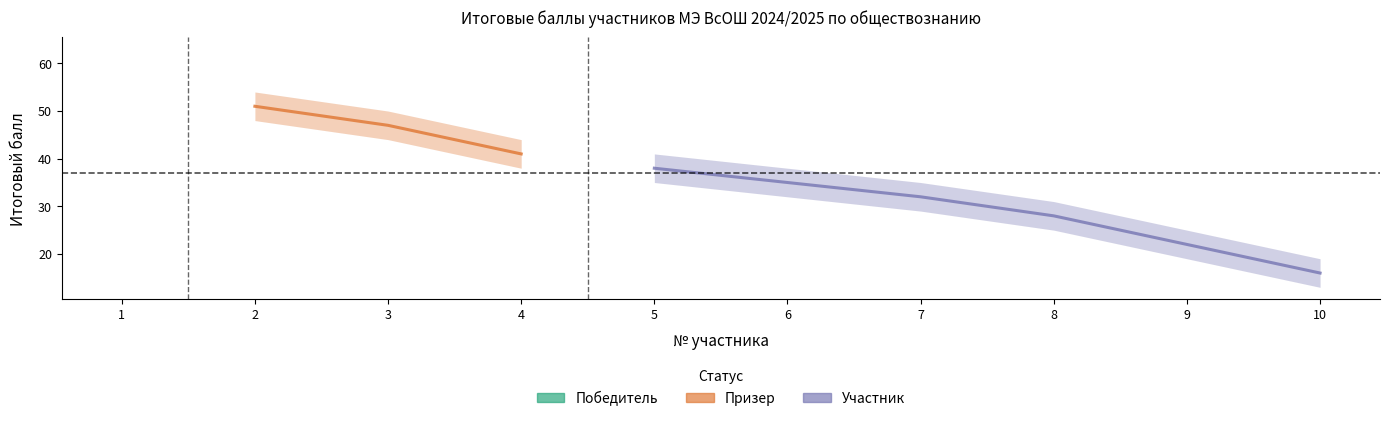

Which category has the highest value across all series?

1